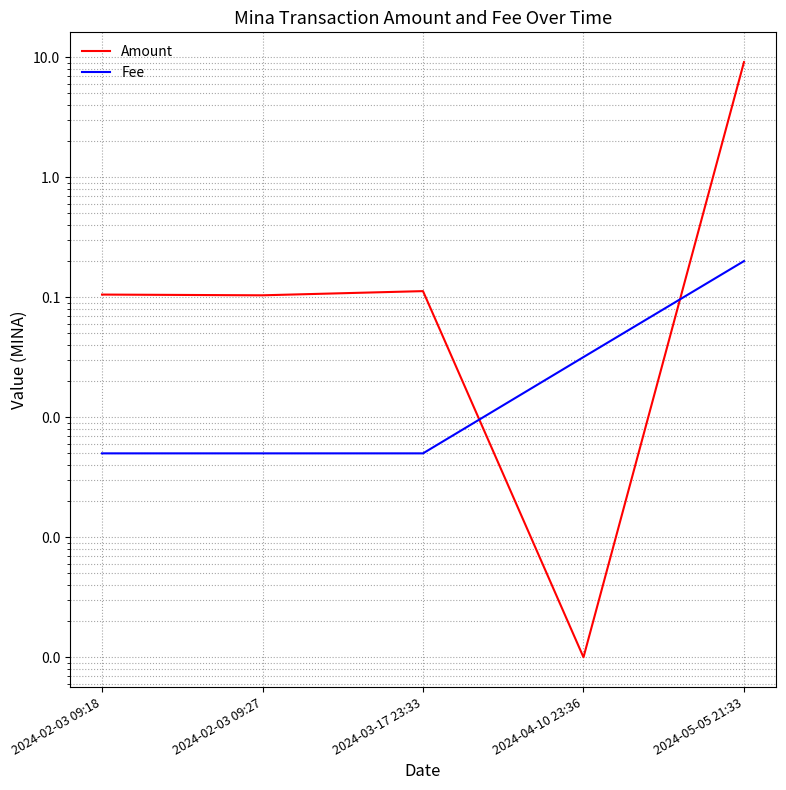

What is the greatest value displayed?

9.1